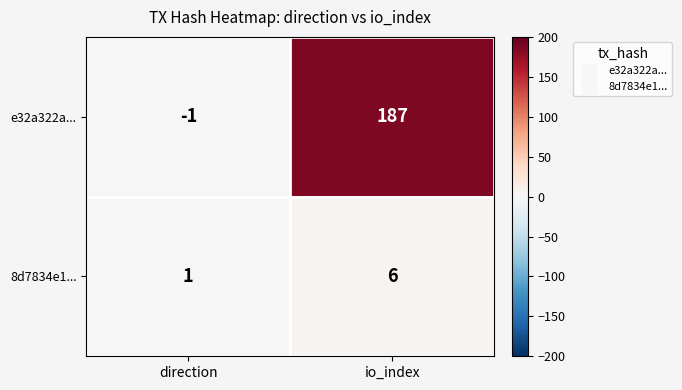

How many series are shown in this chart?

2